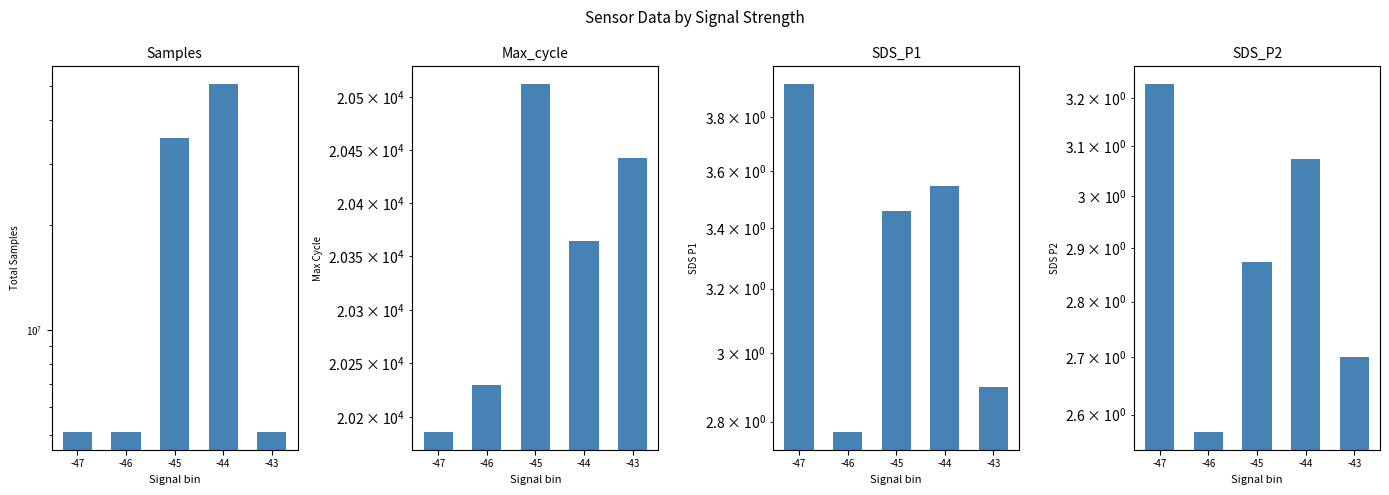

What is the highest value of the Max_cycle series?

20512.3